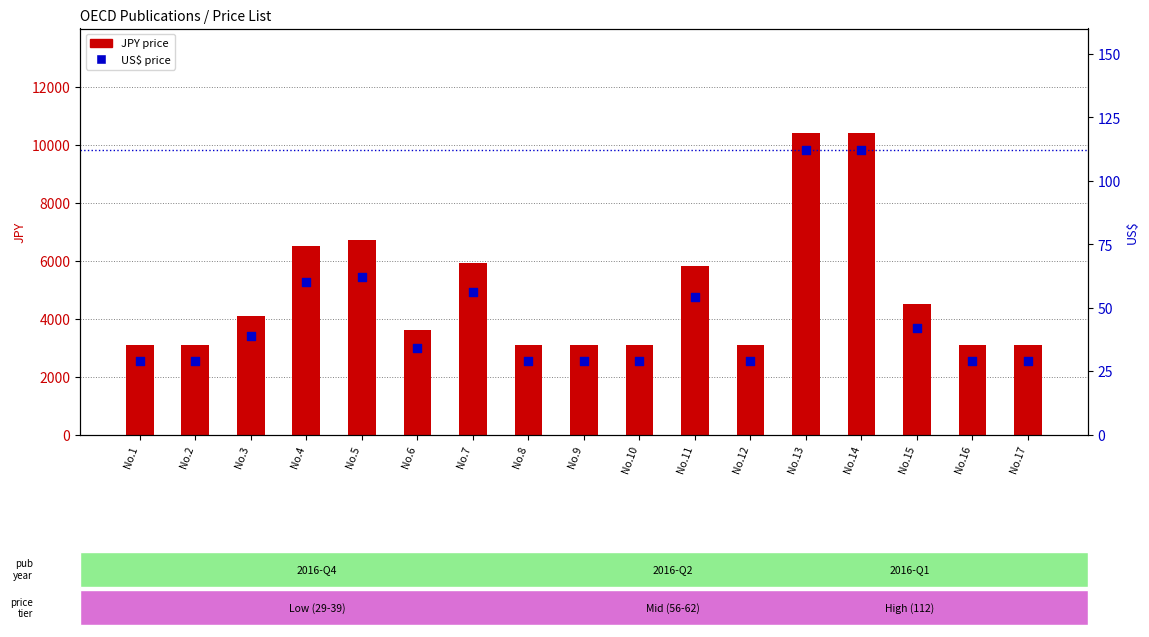

What are all the series names shown in the legend?

JPY, US$